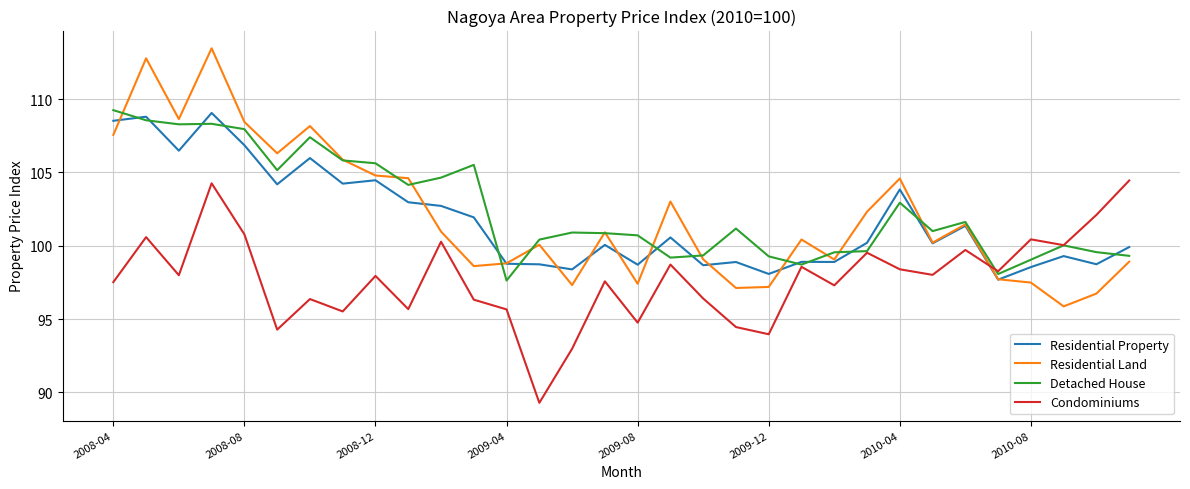

What is the greatest value displayed?

113.5